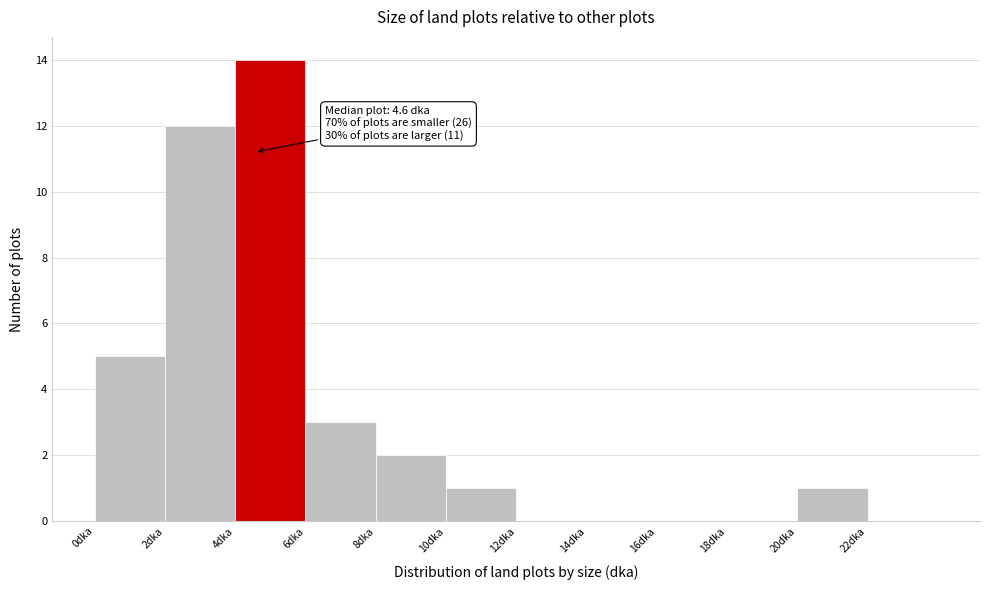

Over which range of the x-axis is the bar tallest?

4 to 6